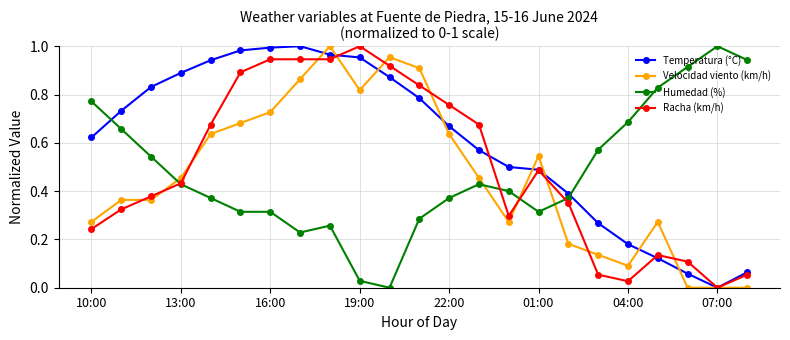

After their last crossing, which series has the higher values: Humedad (%) or Velocidad viento (km/h)?

Humedad (%)